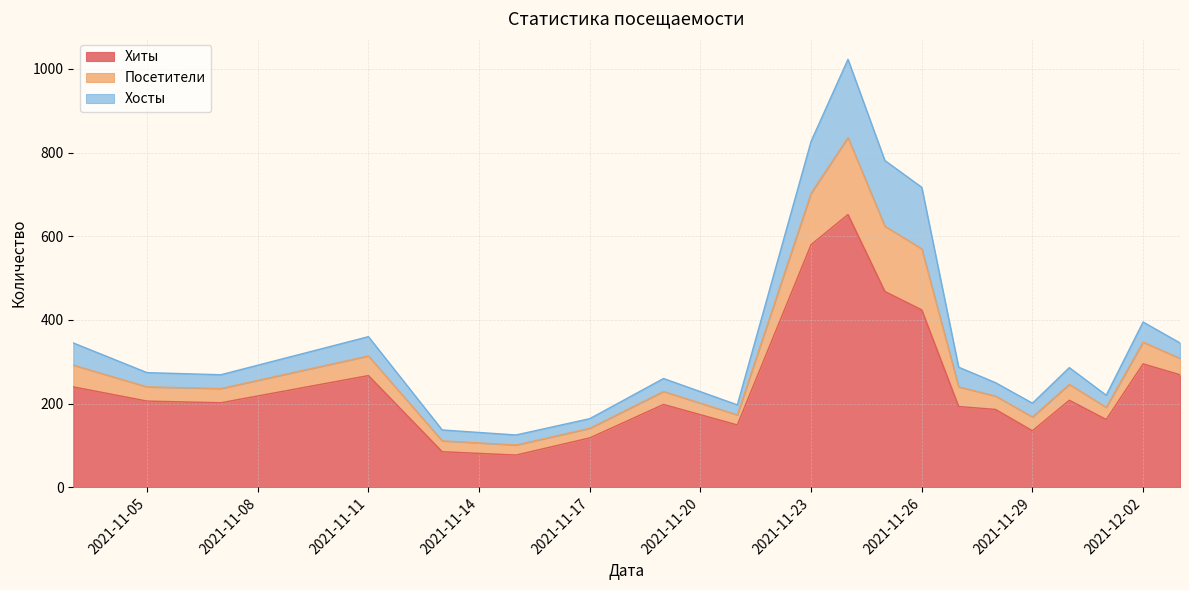

What is the lowest value of the Посетители series?

23